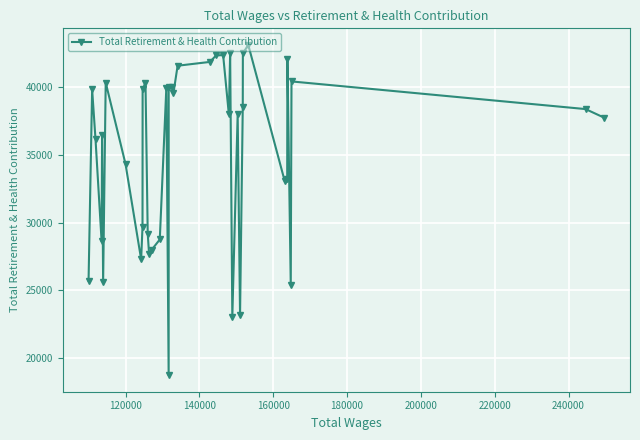

What is the average value?

35063